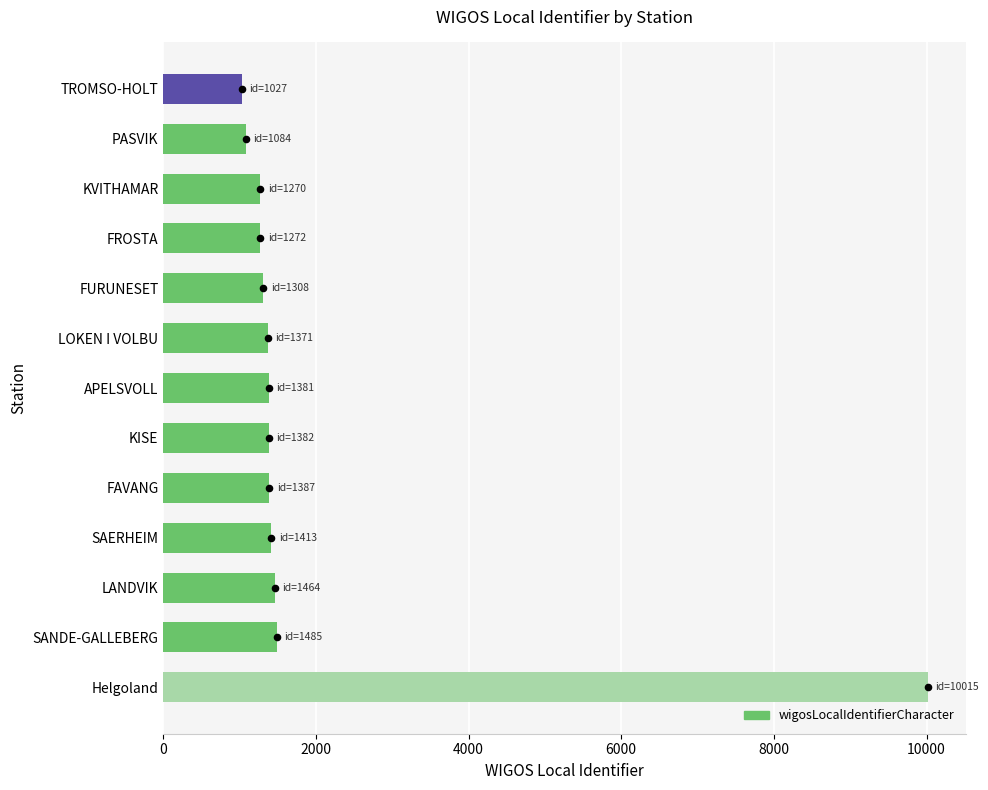

What is the change in value from FROSTA to LOKEN I VOLBU?

+99